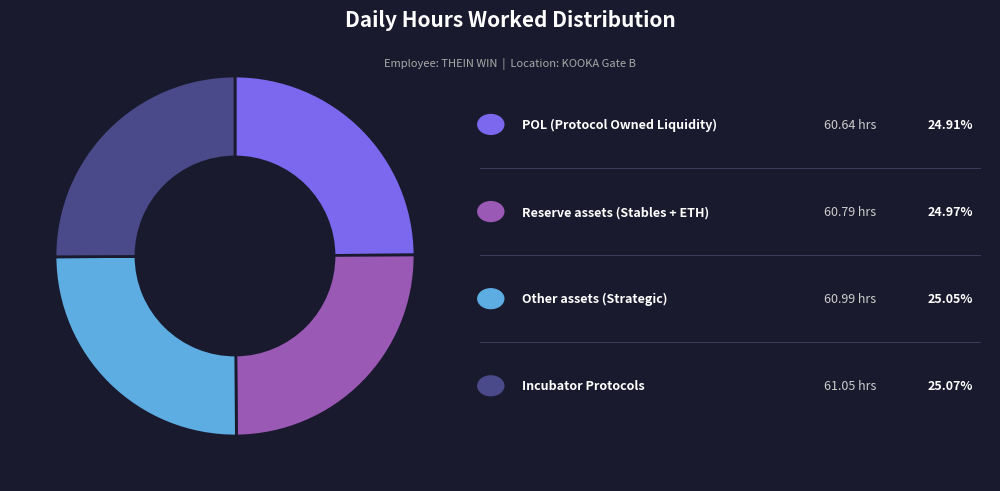

Is there any slice that represents more than half of the pie?

No